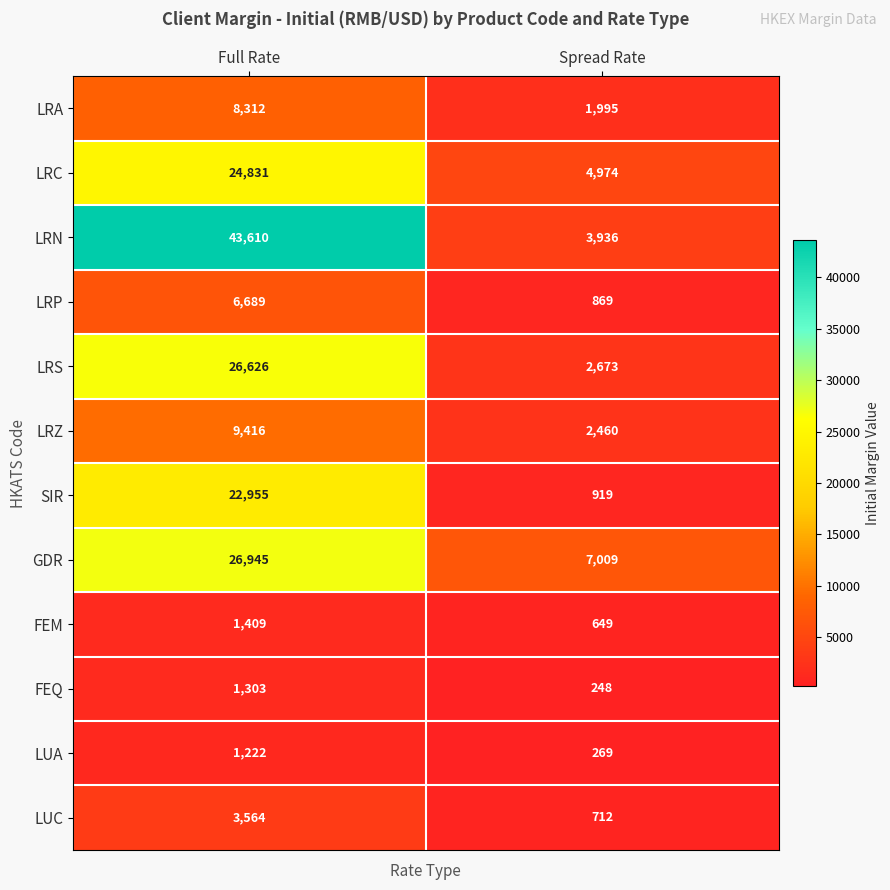

Is it true that LUC equals 365 at Spread Rate?

False